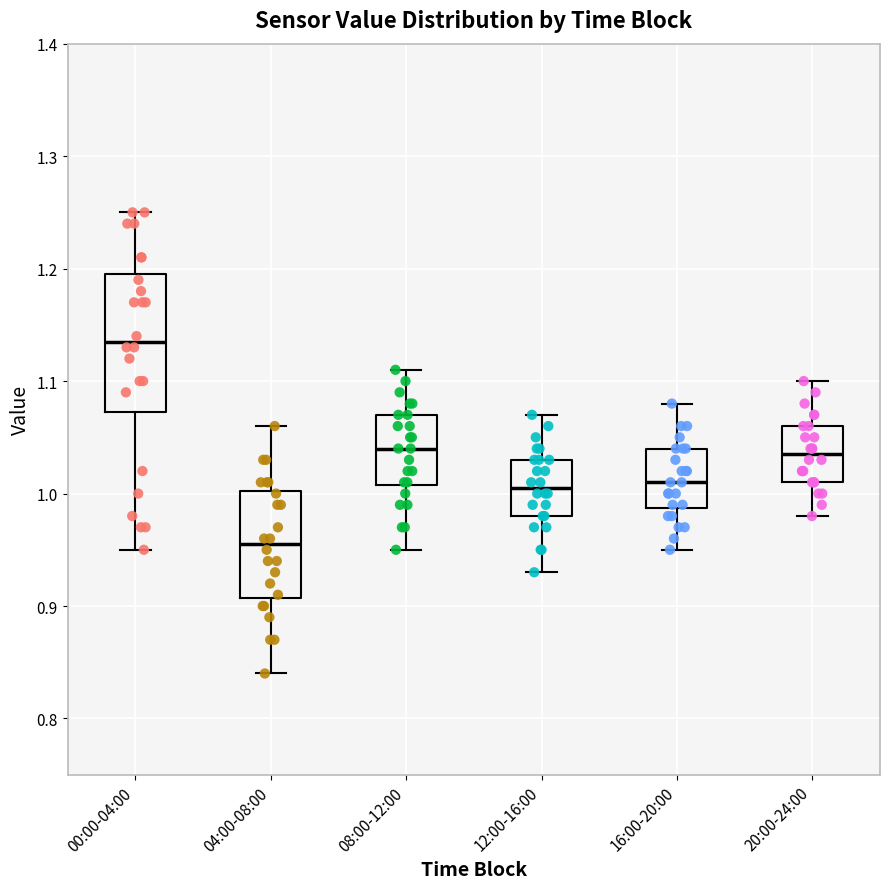

Which box's median line is the highest?

00:00-04:00